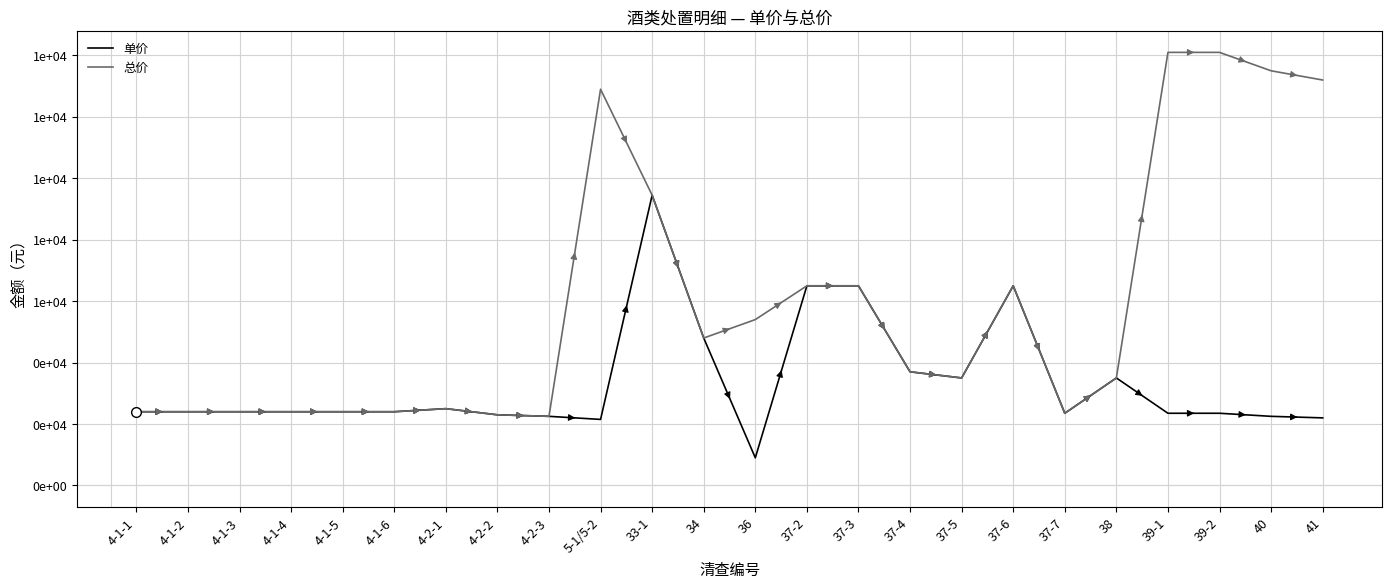

At which label does 单价 first exceed 2400?

4-2-1